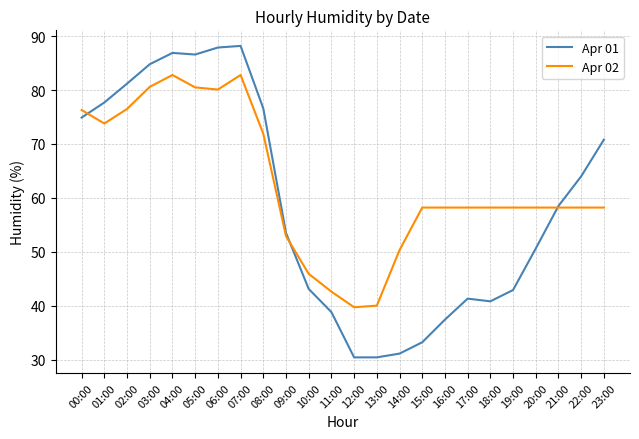

What position from the right is 18:00?

6